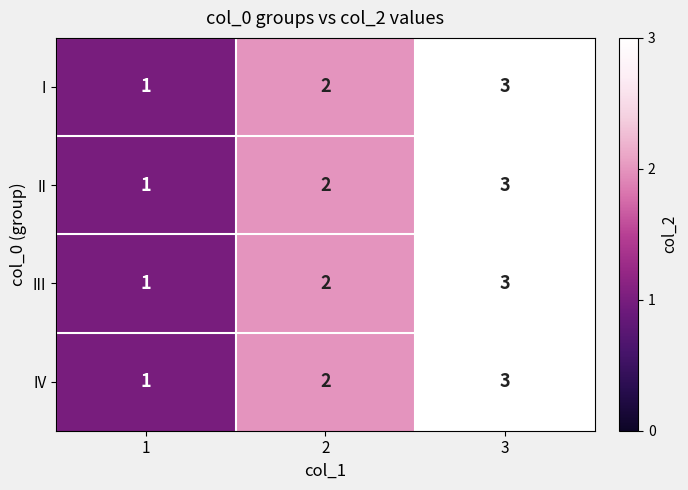

At which category is the sum across all series the highest?

3